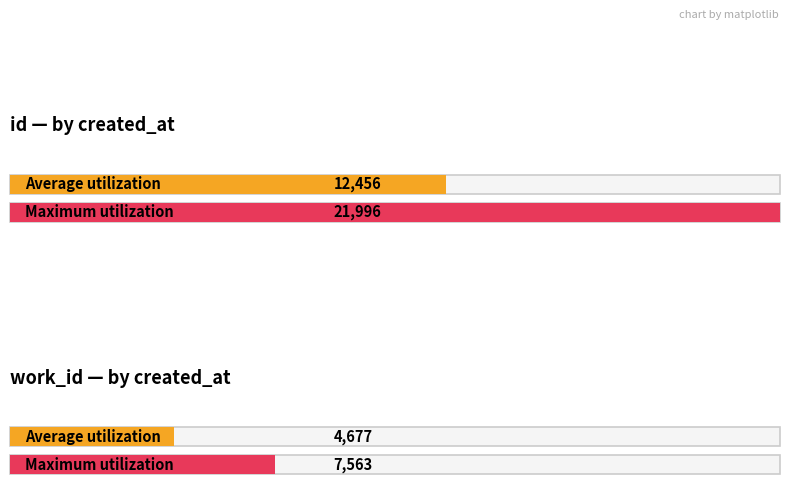

Is it true that id equals 11975 at 2005-05-20?

True